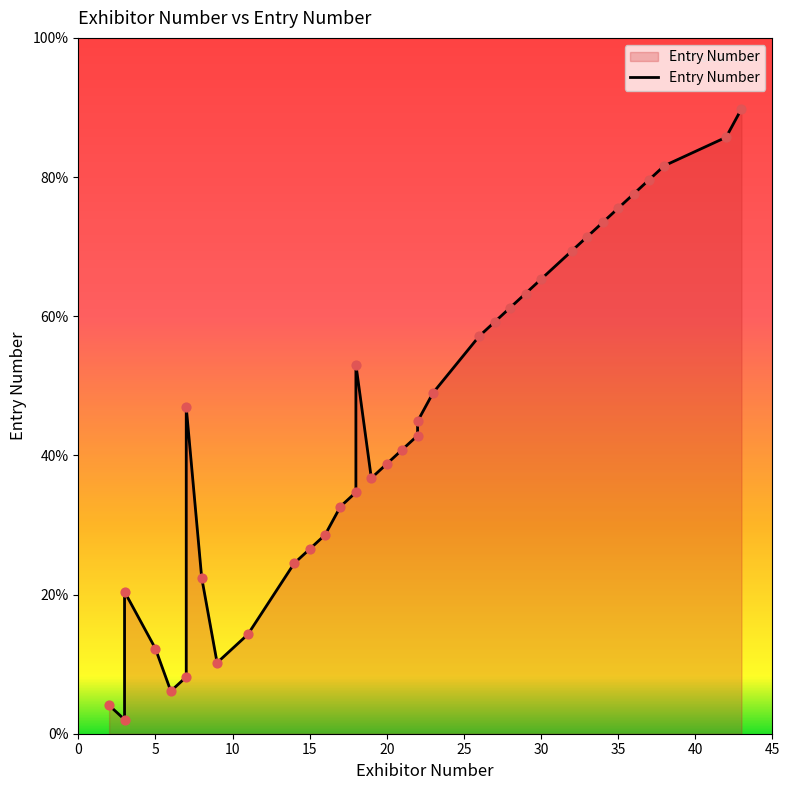

Which has a higher value, 8 or 43?

43